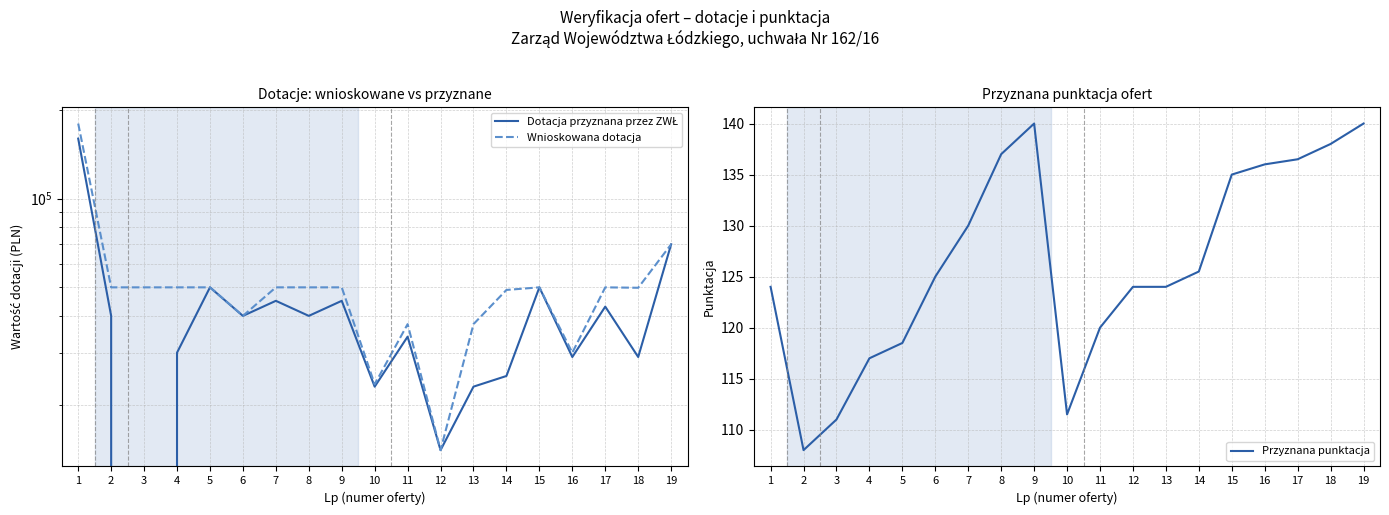

Is it true that Dotacja przyznana przez ZWŁ equals 29000.0 at 18?

True